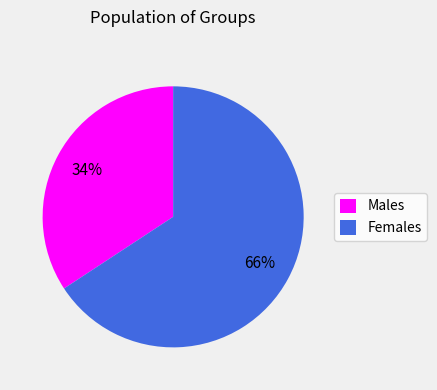

Count the number of slices in the pie.

2